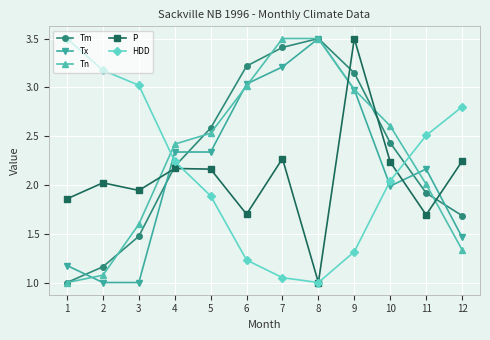

At which label does P reach its peak?

9